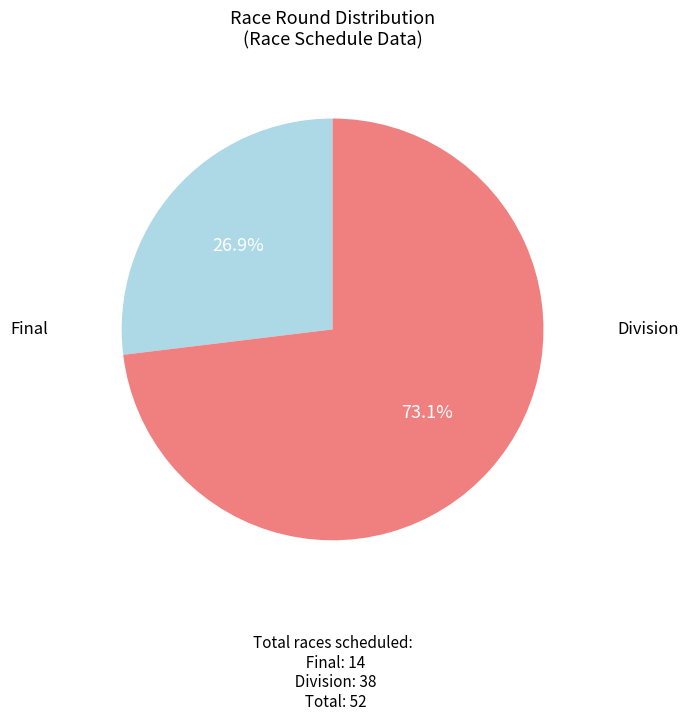

Does any single category account for the majority?

Yes